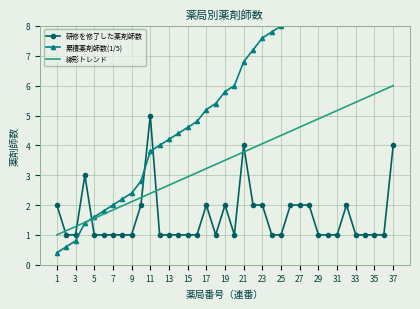

True or false: 線形トレンド has more than 1 interior local peaks.

False